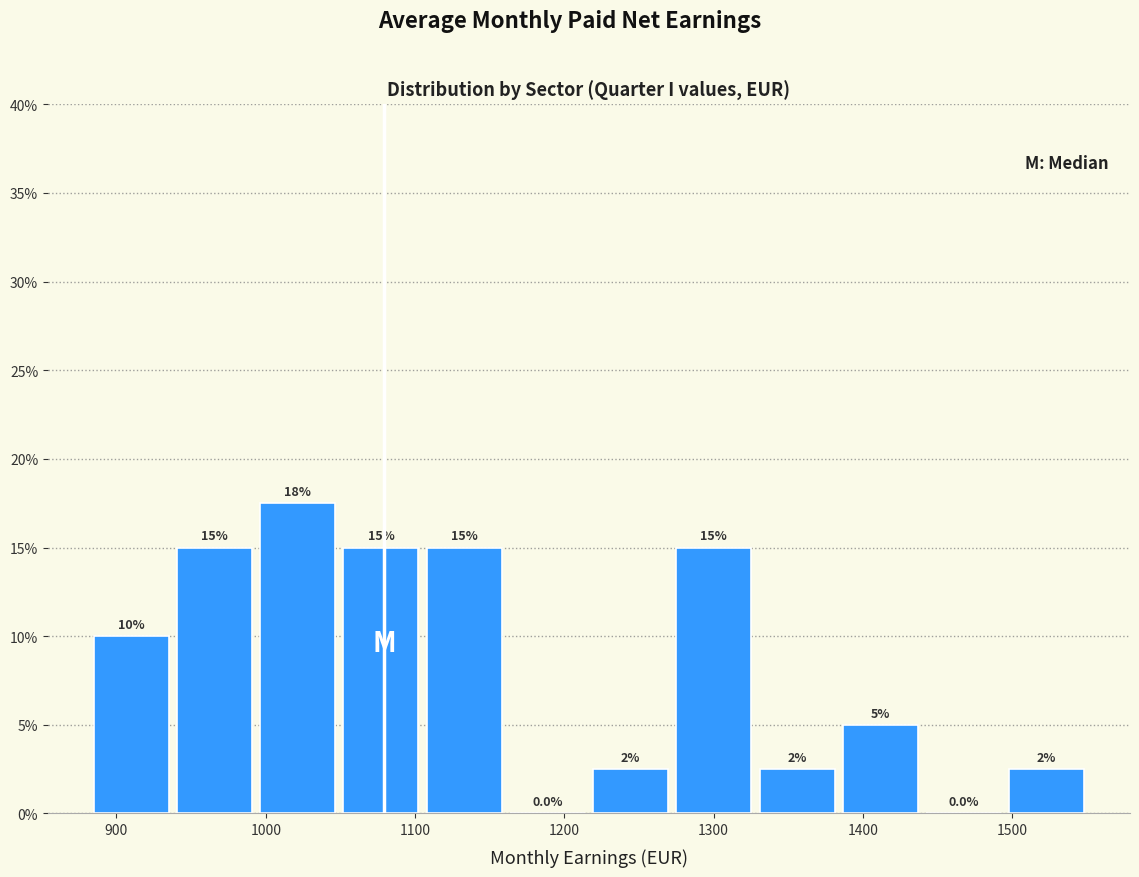

Over which range of the x-axis is the bar tallest?

990 to 1050